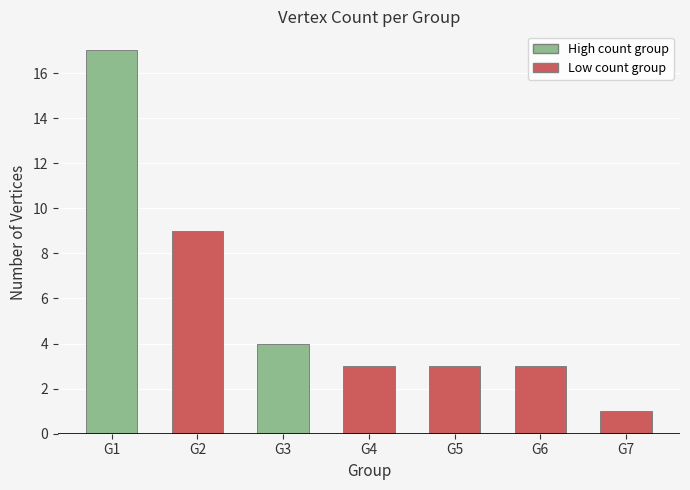

At which label does the data first exceed 3?

G1